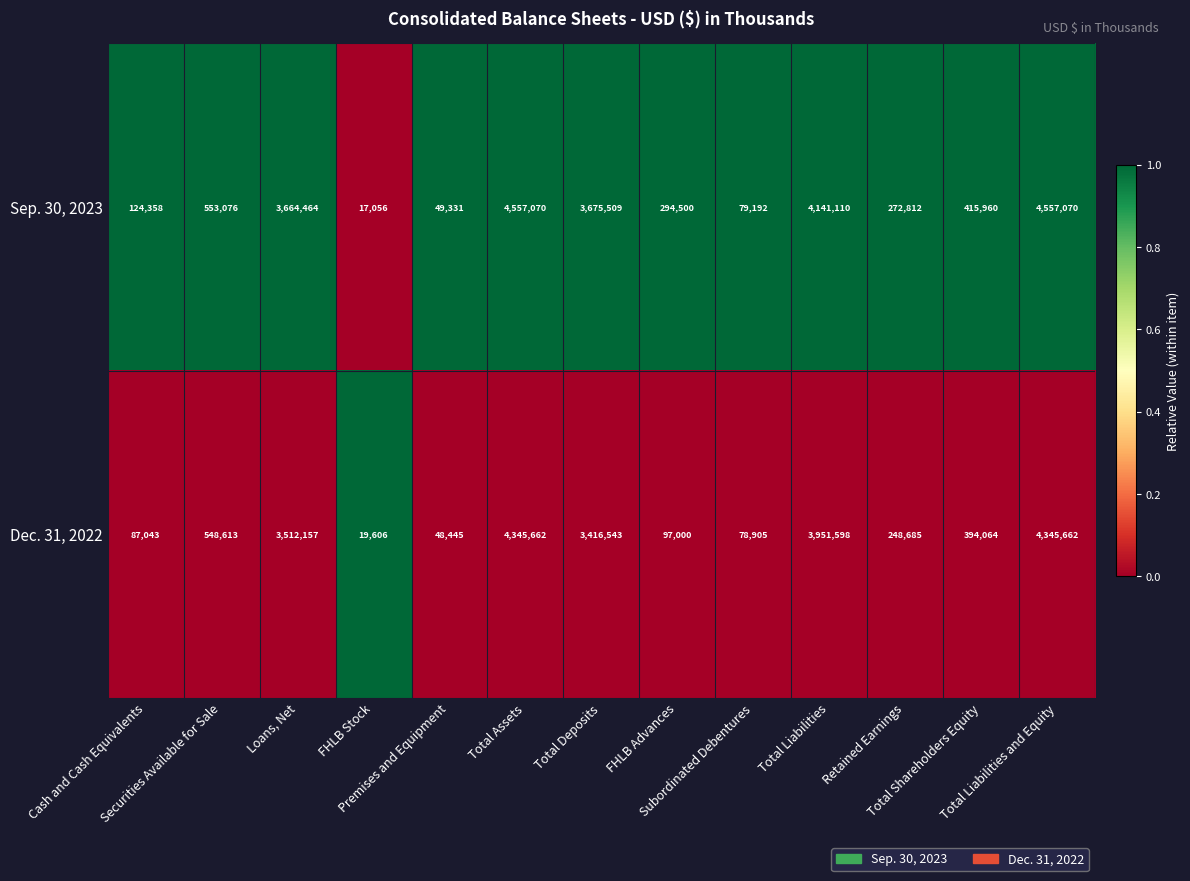

What is the greatest value displayed?

4557070